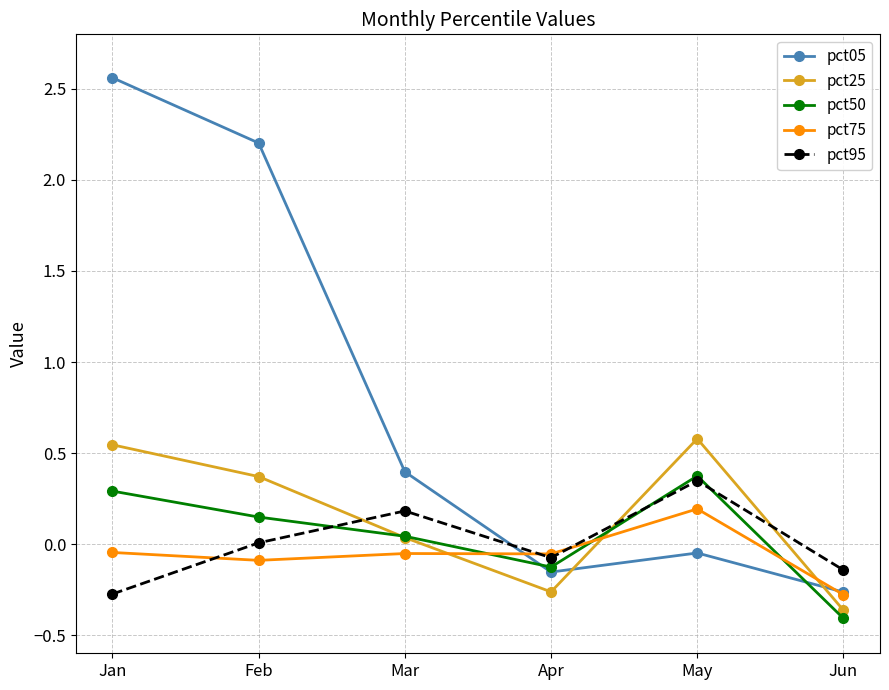

What is the value of the pct05 point at the 3rd from the left?

0.4